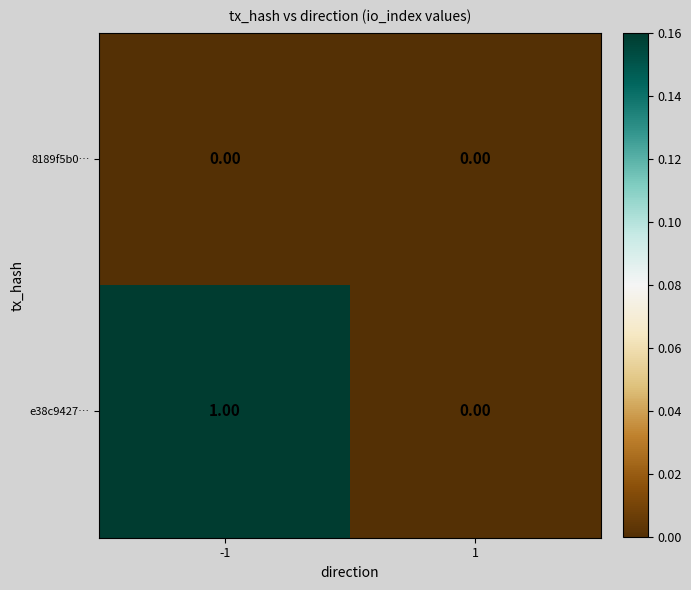

Rank the series by their maximum value, from highest to lowest.

e38c9427…, 8189f5b0…